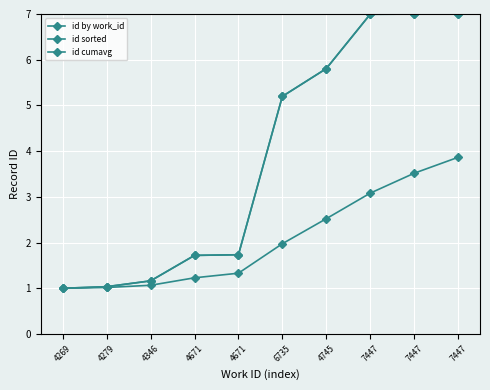

Is this an area chart (filled region under the line)?

No